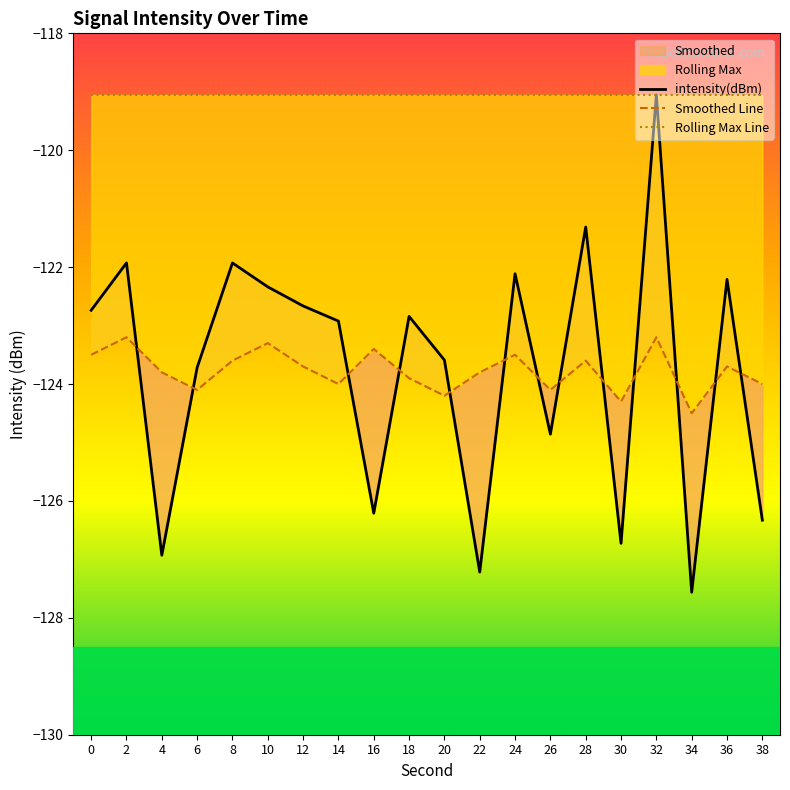

Which has a higher value, 24 or 26?

24